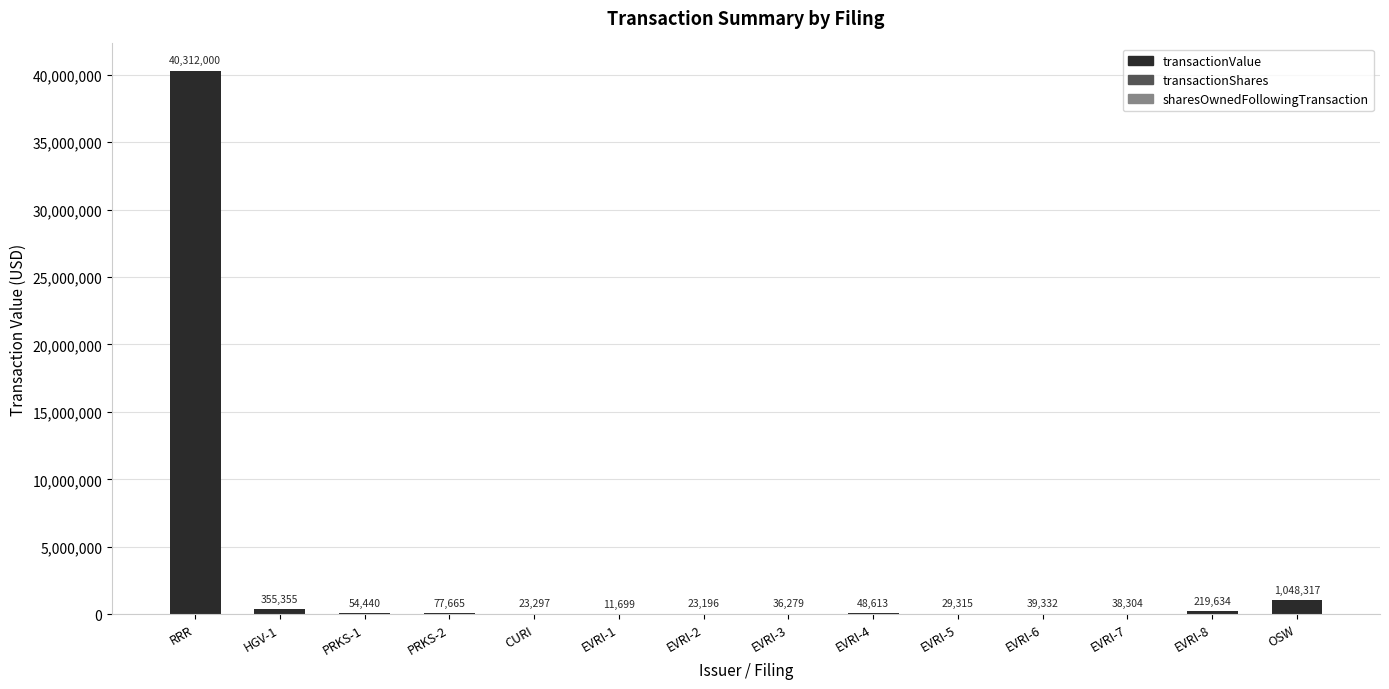

The value at EVRI-8 is 219634. True or false?

True